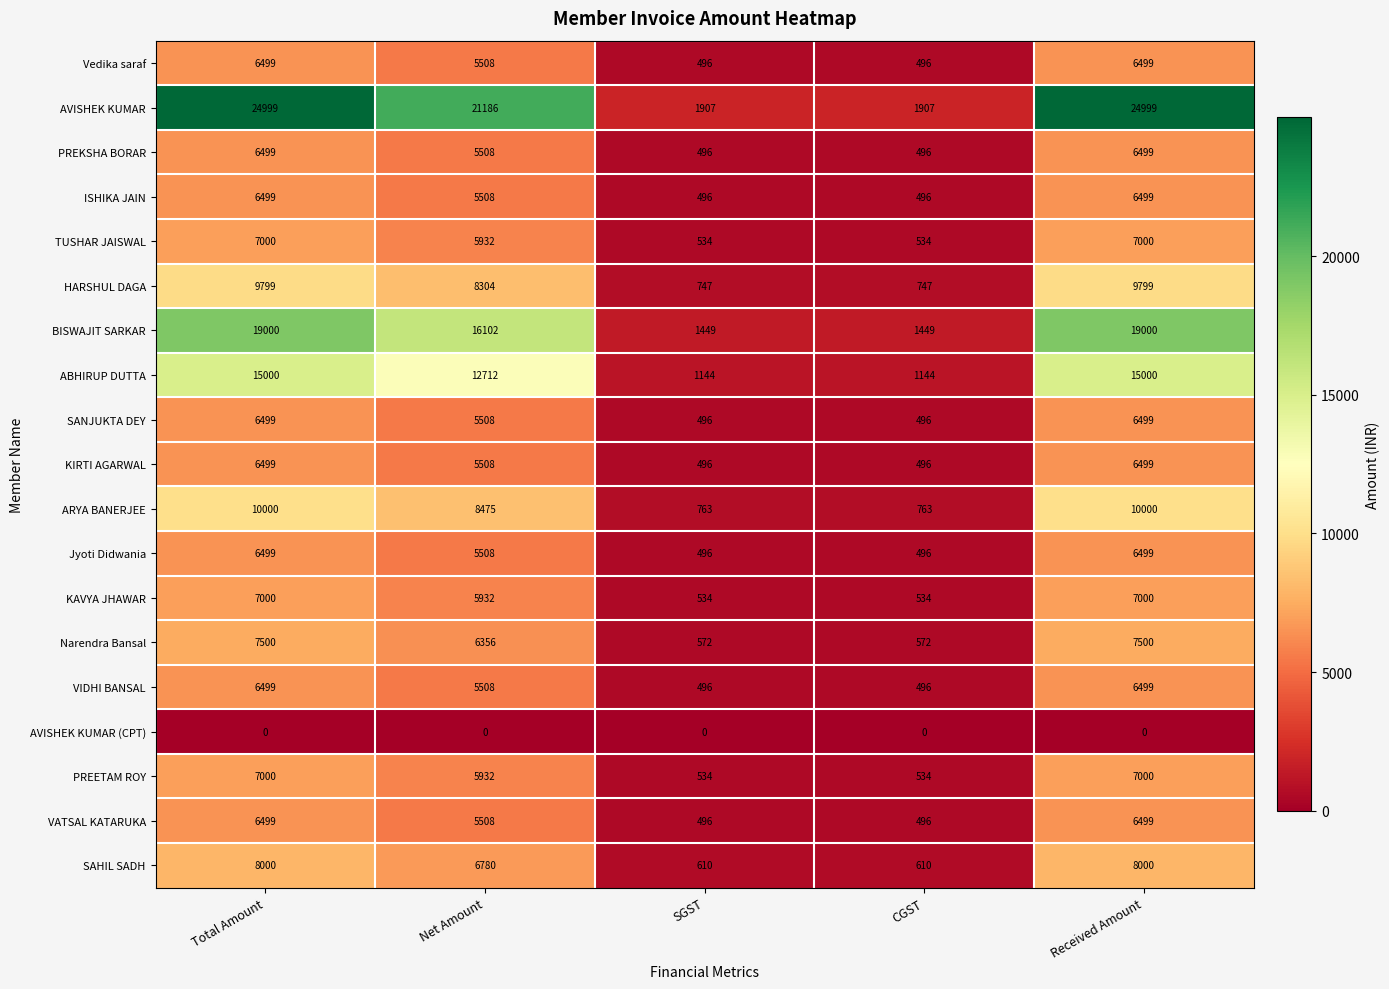

What is the maximum value for KIRTI AGARWAL?

6499